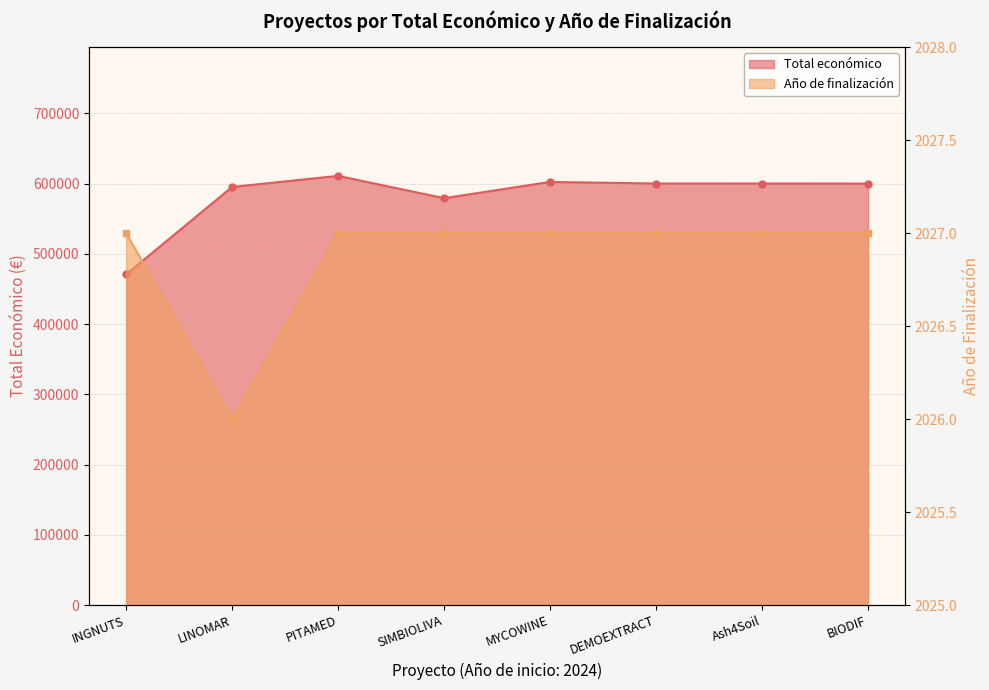

Rank the series by their average value, from lowest to highest.

Año de finalización, Total económico